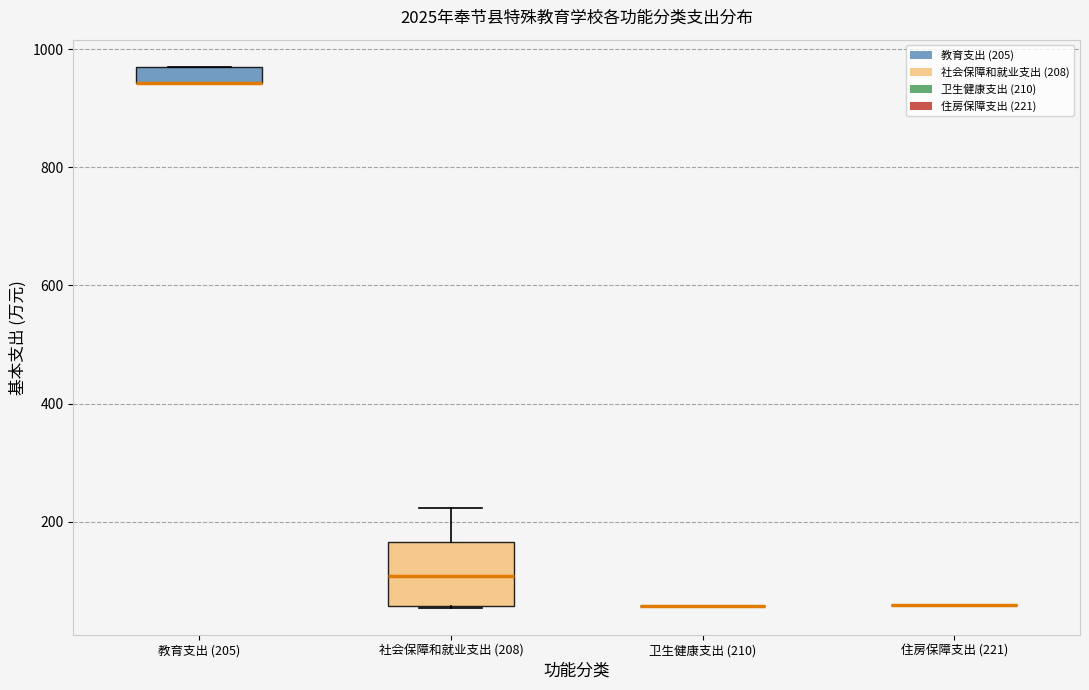

Comparing the boxes themselves (not the whiskers), which one is the tallest?

社会保障和就业支出 (208)